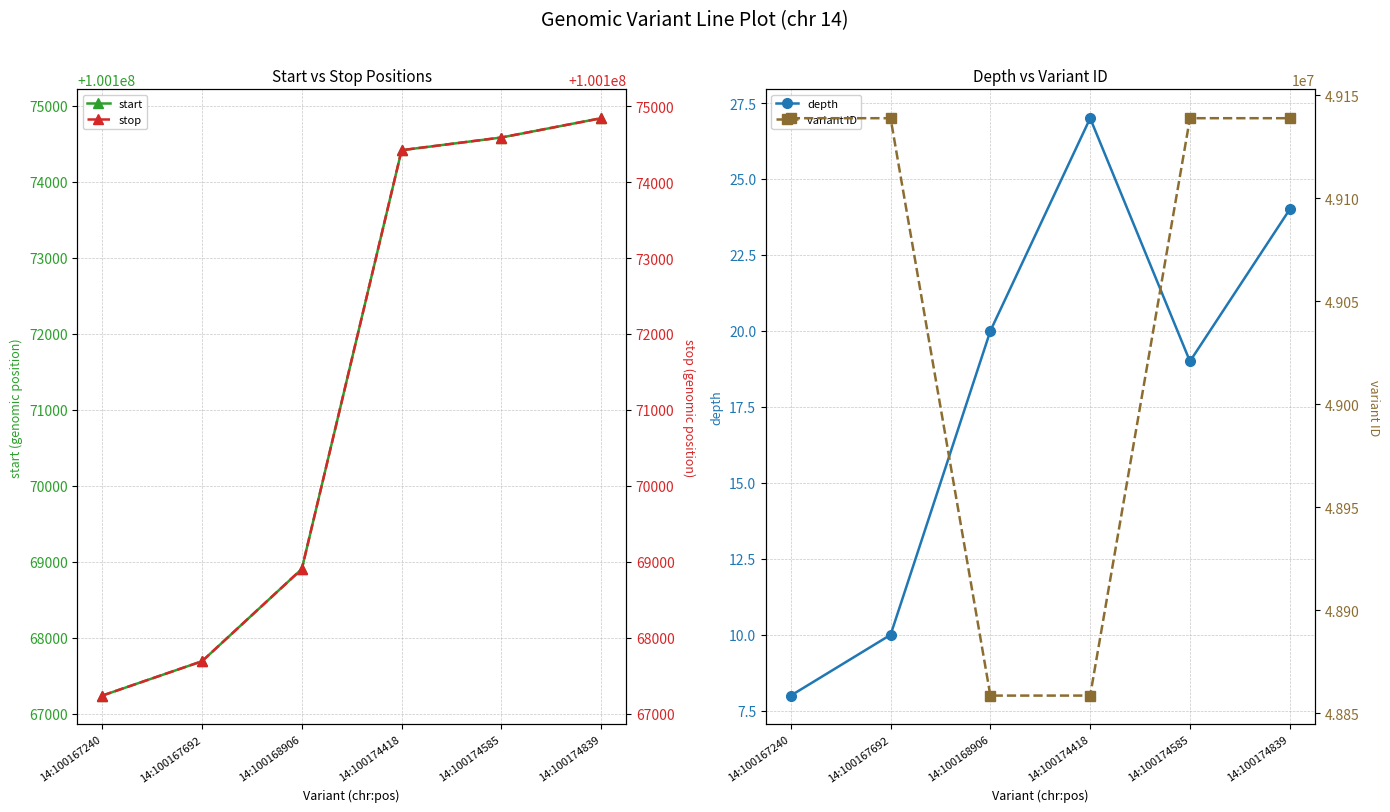

At which label does start first exceed 100174418?

14:100174585